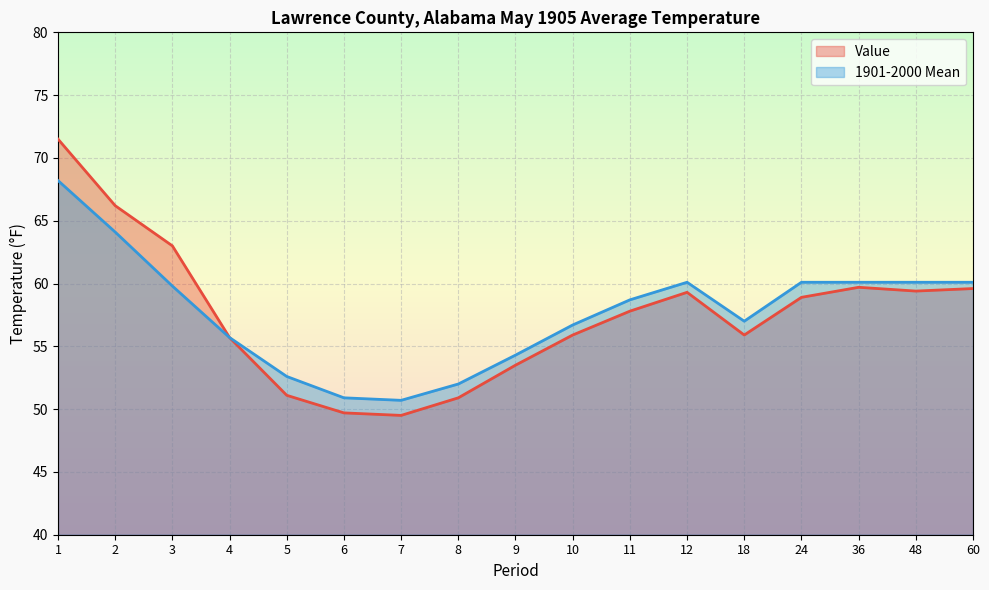

Is the value of Value at 6 greater than the value of 1901-2000 Mean at 4?

No